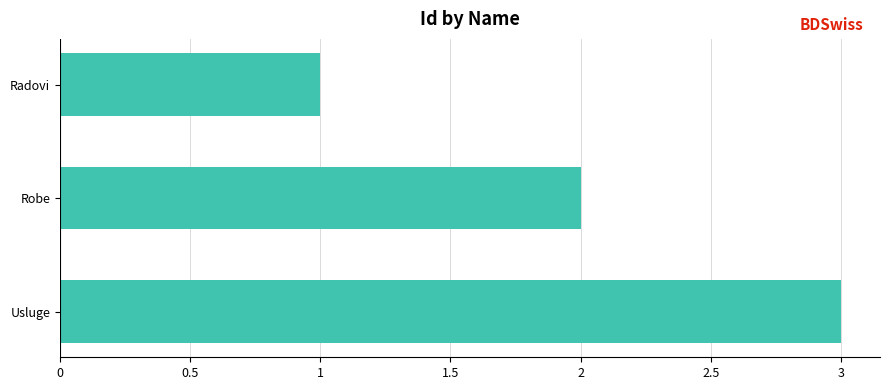

Which has a higher value, Robe or Radovi?

Robe